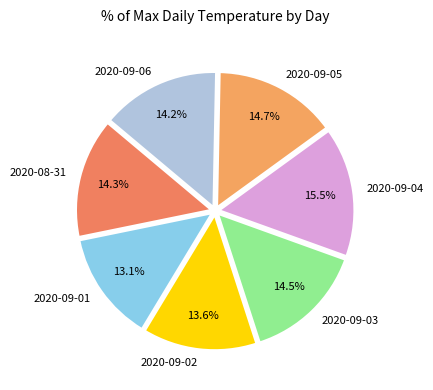

To the nearest percent, what is the average slice percentage?

14%